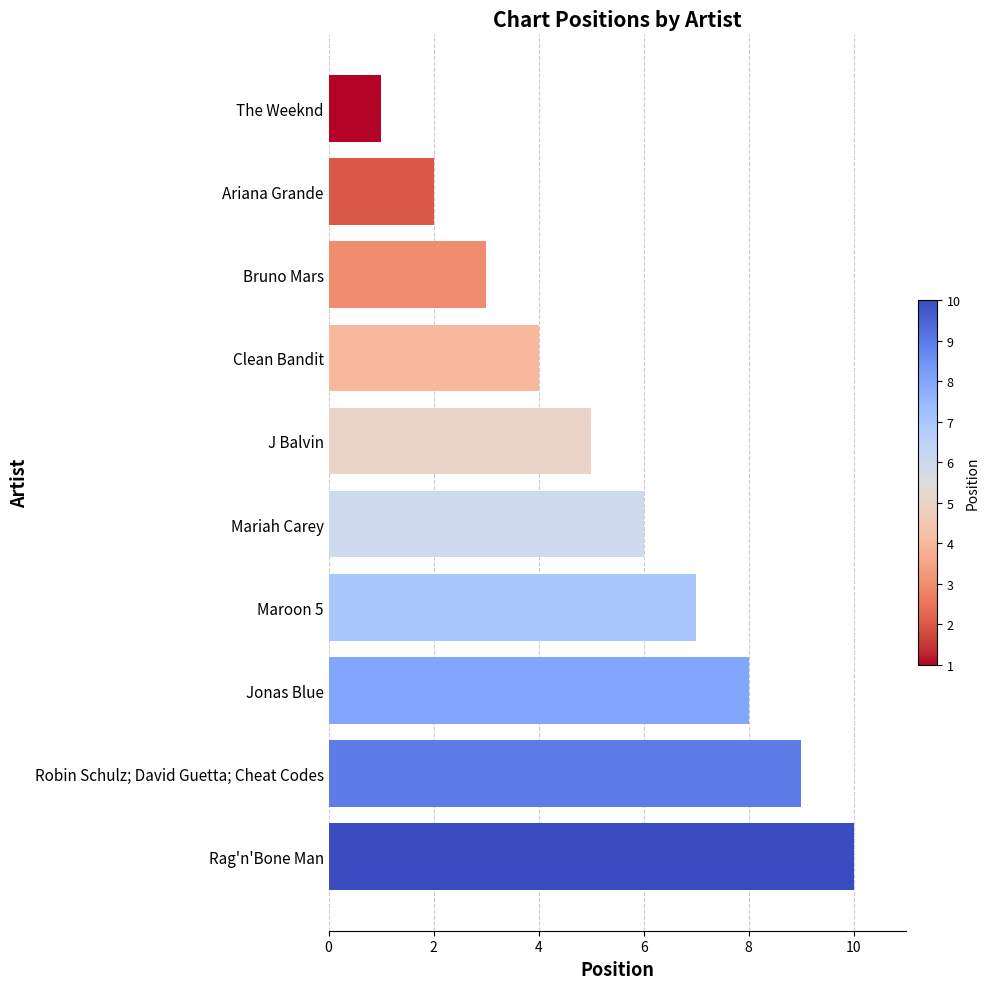

Reading bottom to top, extract all data points from this chart.

10	9	8	7	6	5	4	3	2	1